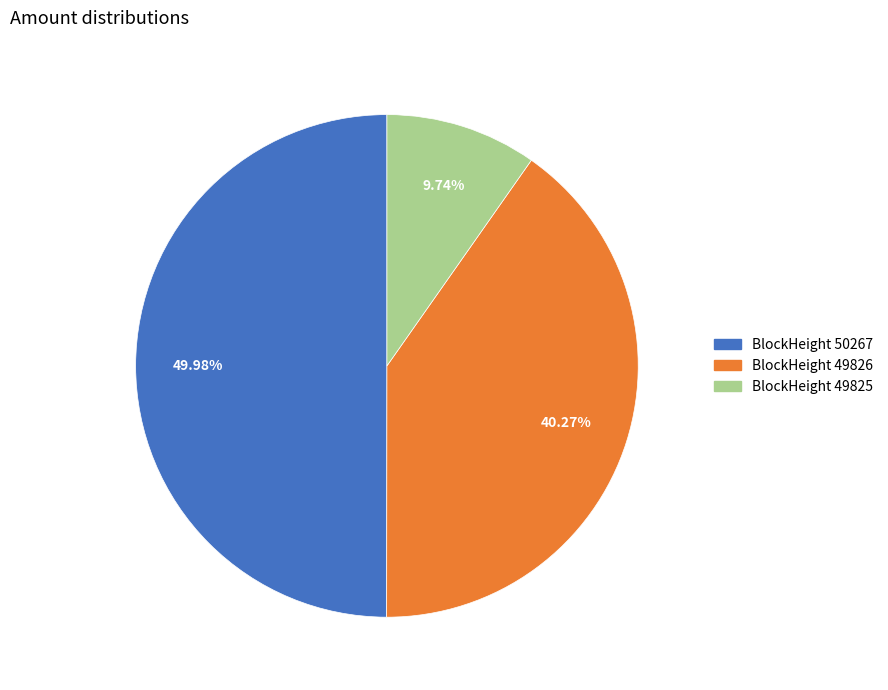

What is the ratio of the value at BlockHeight 49826 to the value at BlockHeight 49825?

4.1